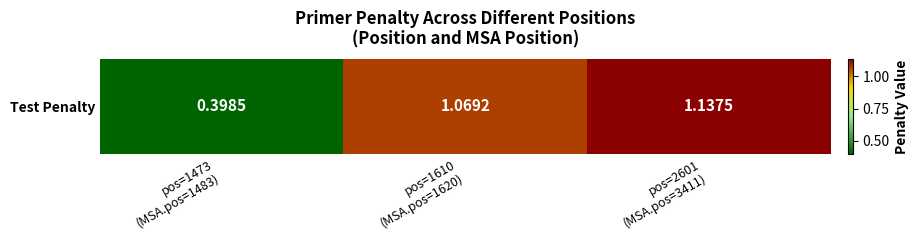

Reading left to right, list all the values displayed in this chart.

pos=1473
(MSA.pos=1483)=0.4	pos=1610
(MSA.pos=1620)=1.1	pos=2601
(MSA.pos=3411)=1.1